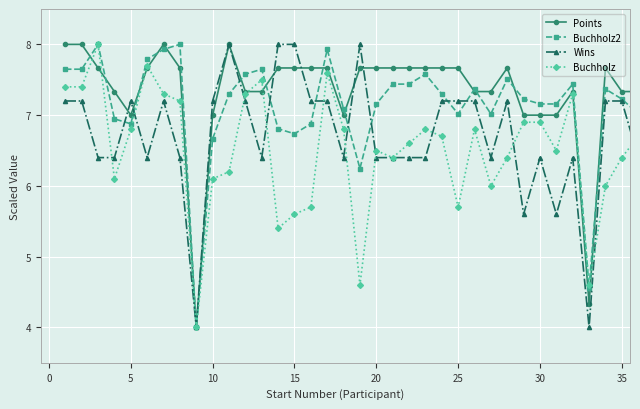

What is the value of the Buchholz2 point at the 18th from the left?

7.1